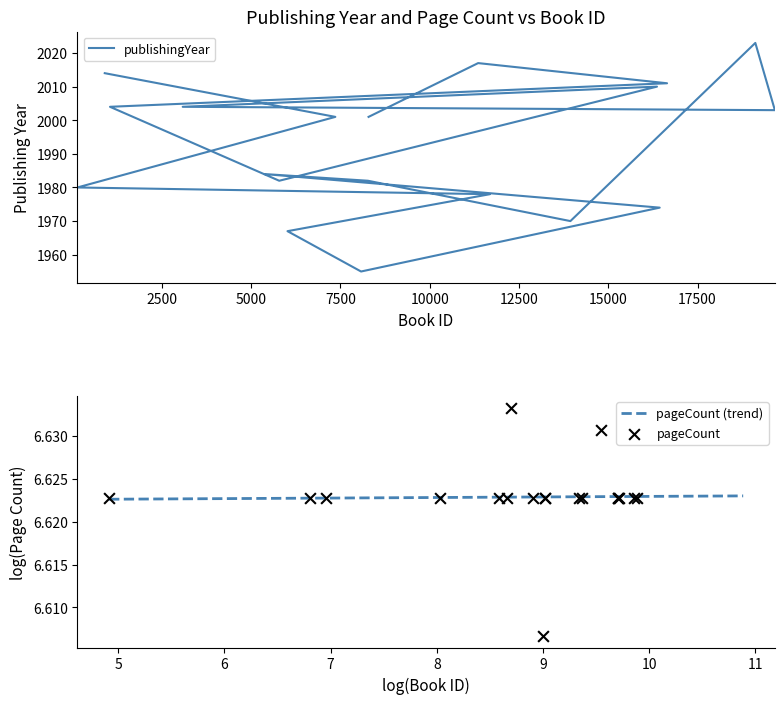

Which series contains the highest Y value?

publishingYear